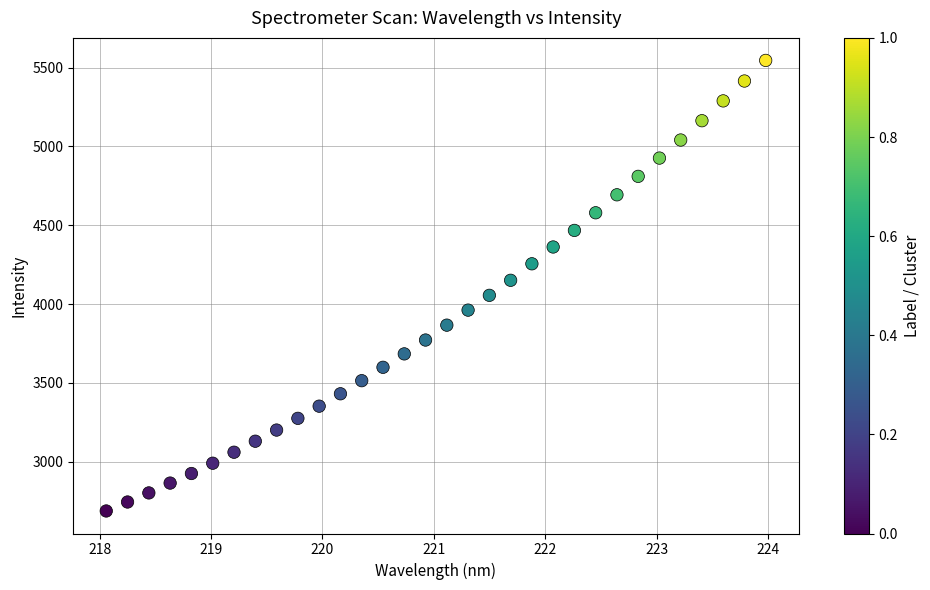

What is the range of Y values (max minus min)?

2859.2